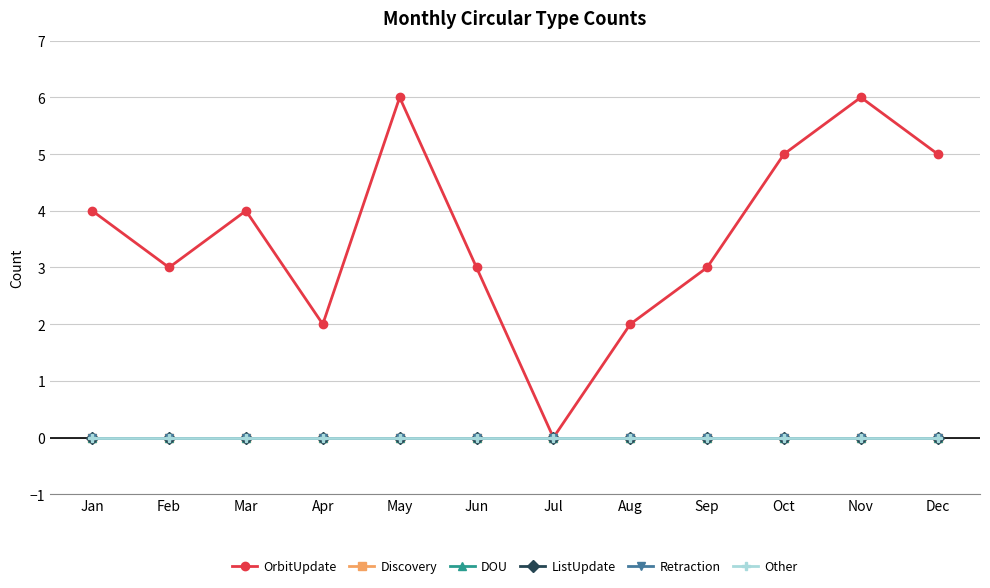

Does the chart have visible grid lines?

Yes